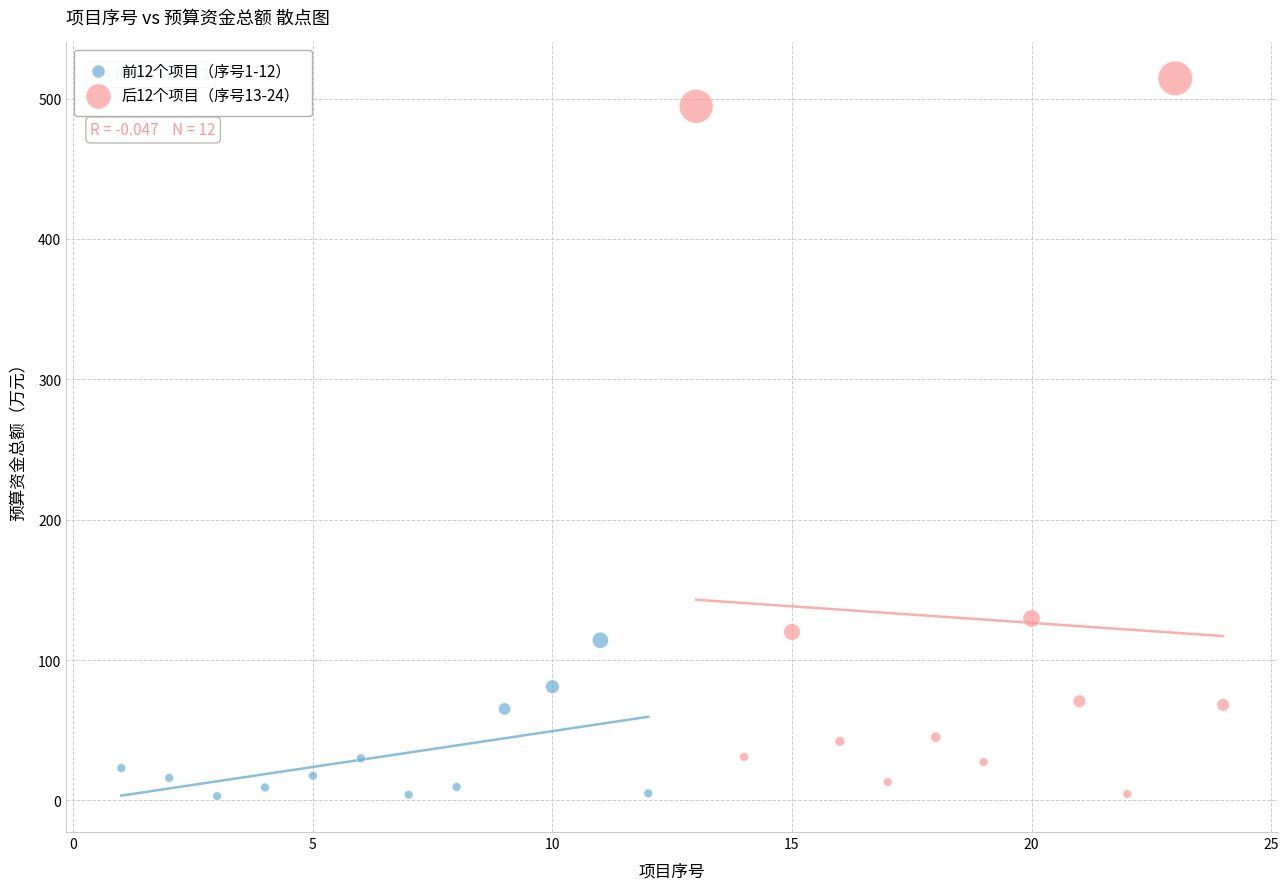

What are all the series names shown in the legend?

前12个项目（序号1-12）, 后12个项目（序号13-24）